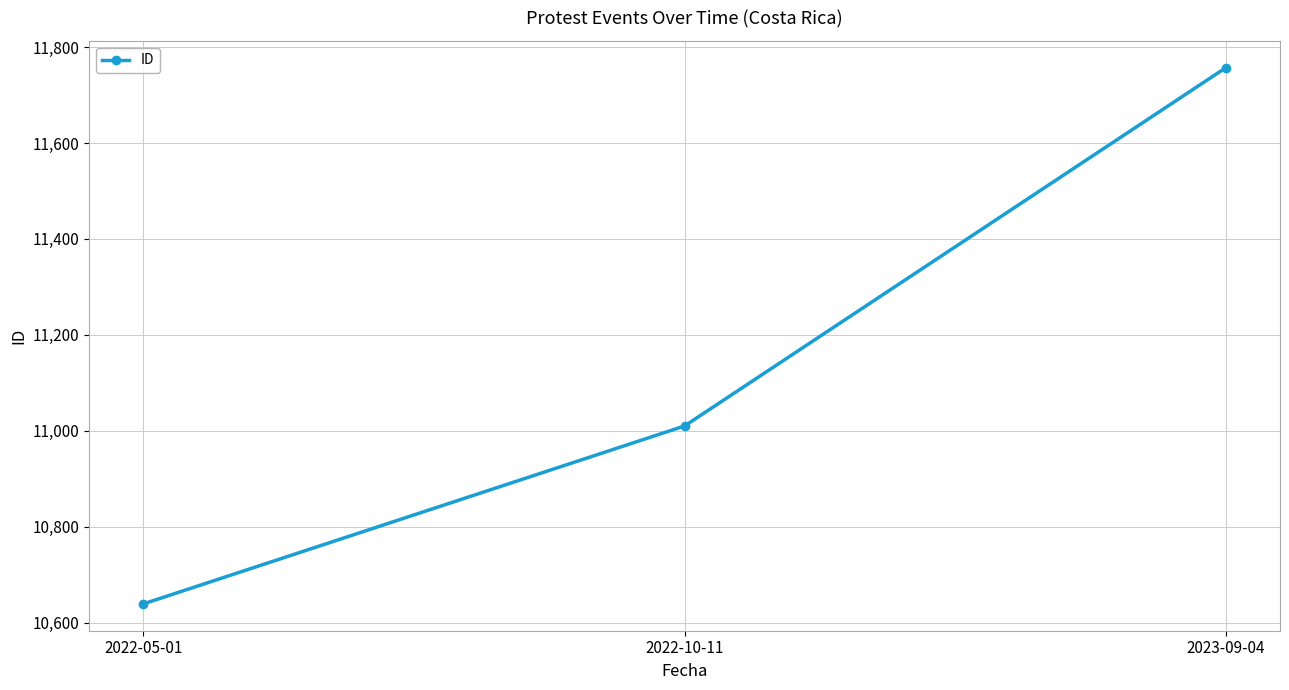

Is this an area chart (filled region under the line)?

No